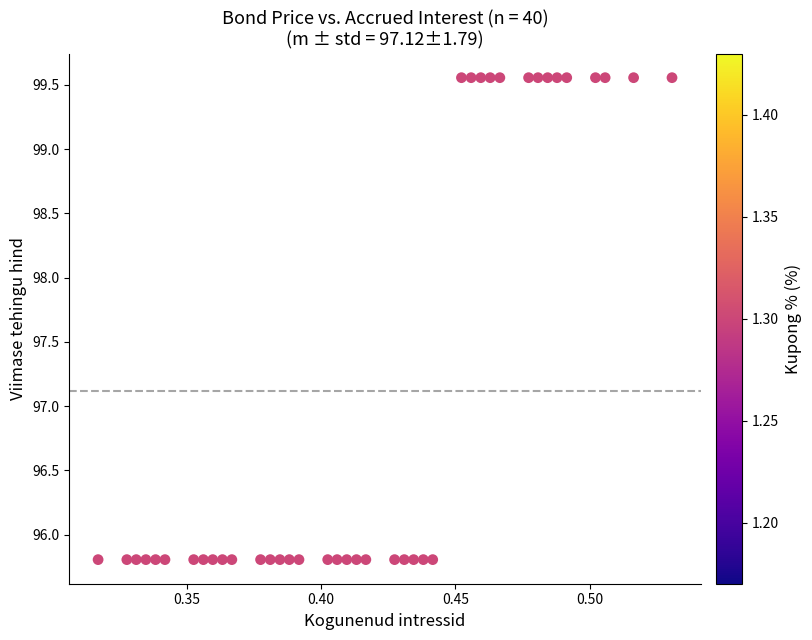

What is the range of Y values (max minus min)?

3.7